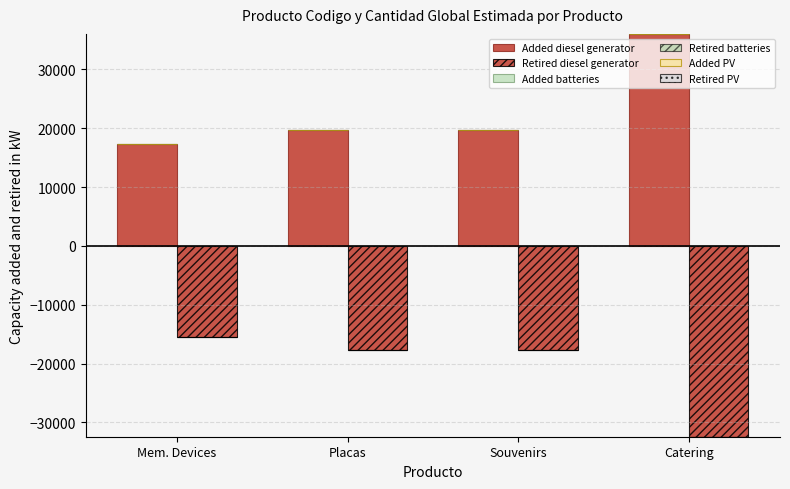

Are the bars horizontal?

No